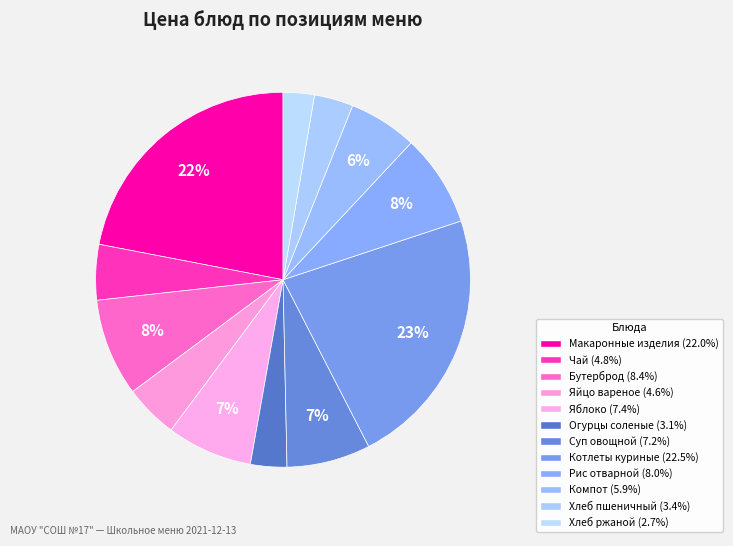

How many slices are in this pie chart?

12